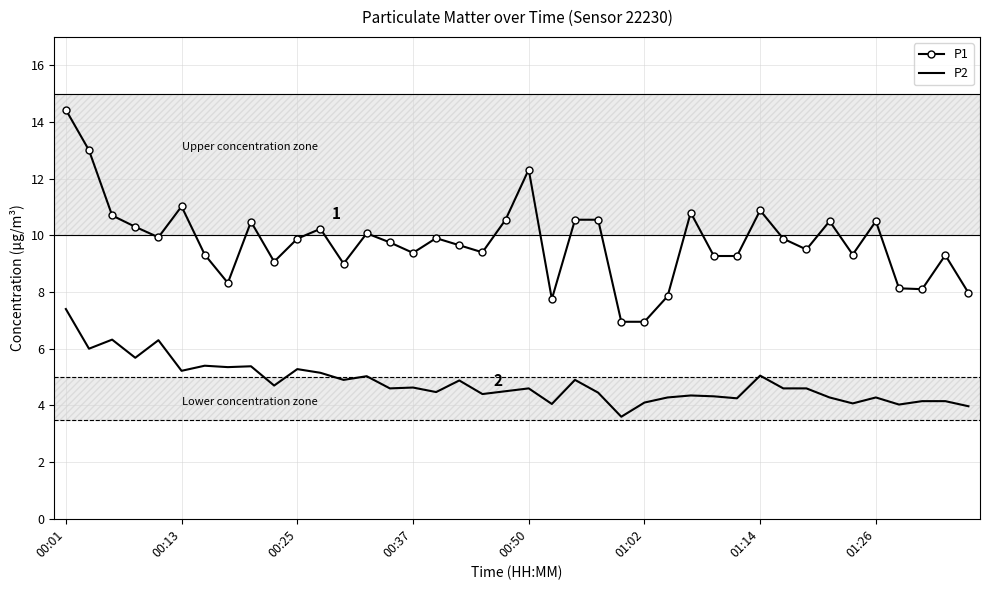

Which series has the largest range (max minus min)?

P1